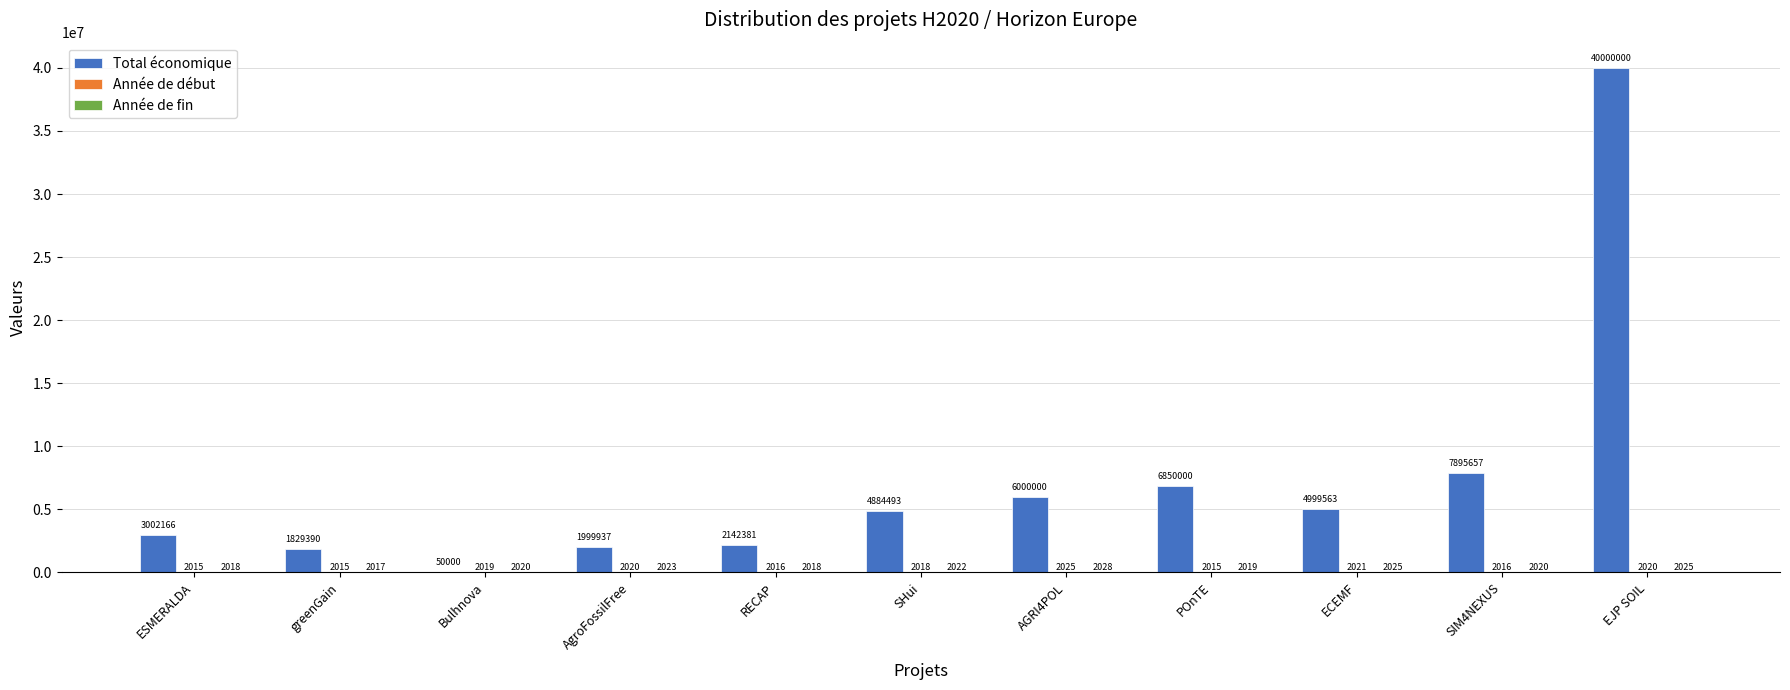

True or false: Total économique has a value of 10975243 at POnTE.

False